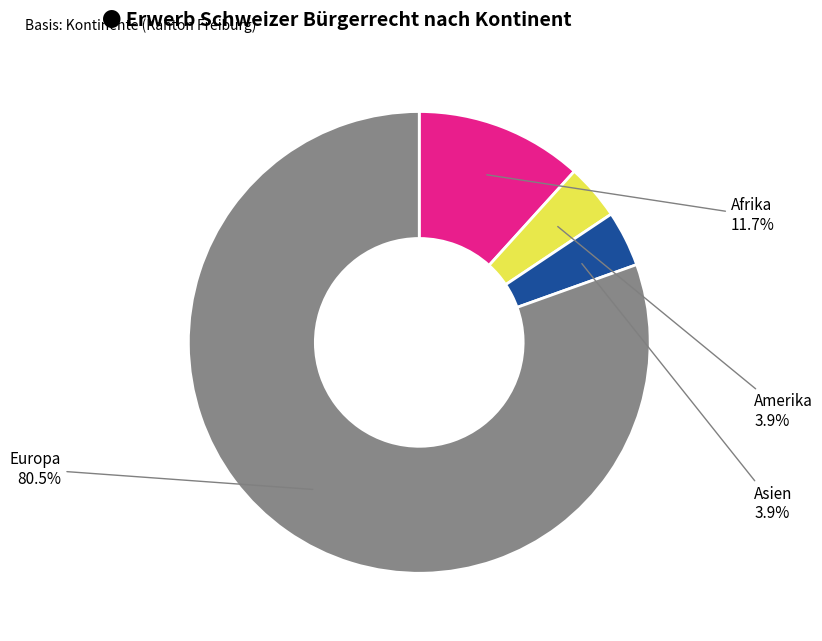

How many slices are in this pie chart?

4